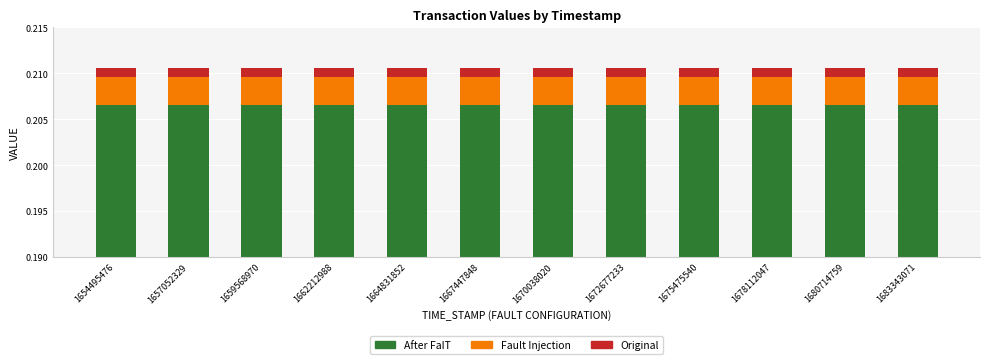

Reading left to right, list all the values displayed in this chart.

After FaIT: 0.2	0.2	0.2	0.2	0.2	0.2	0.2	0.2	0.2	0.2	0.2	0.2
Fault Injection: 0.0	0.0	0.0	0.0	0.0	0.0	0.0	0.0	0.0	0.0	0.0	0.0
Original: 0.0	0.0	0.0	0.0	0.0	0.0	0.0	0.0	0.0	0.0	0.0	0.0